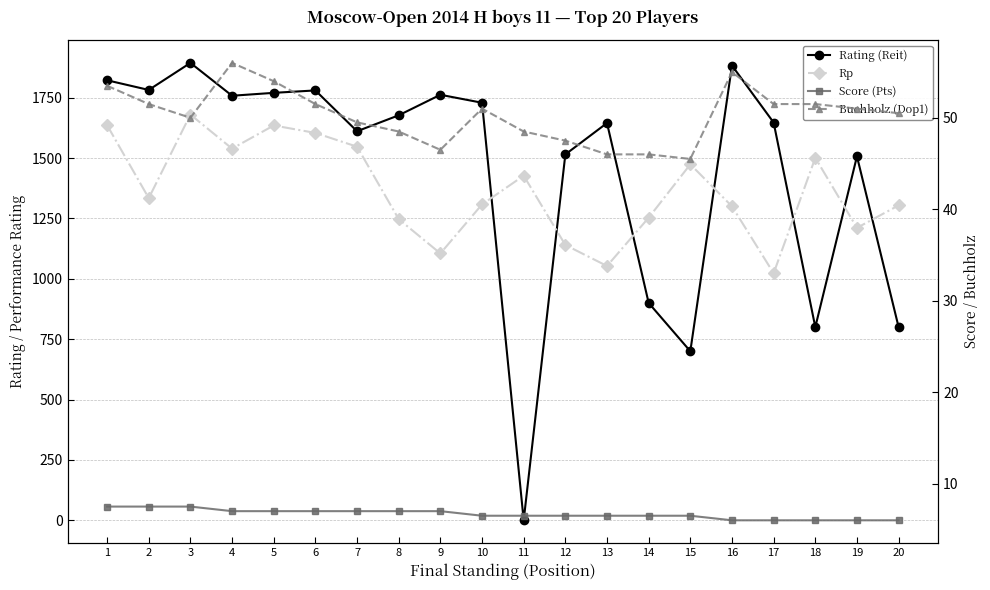

True or false: Buchholz (Dop1) and Score (Pts) cross at least once.

False